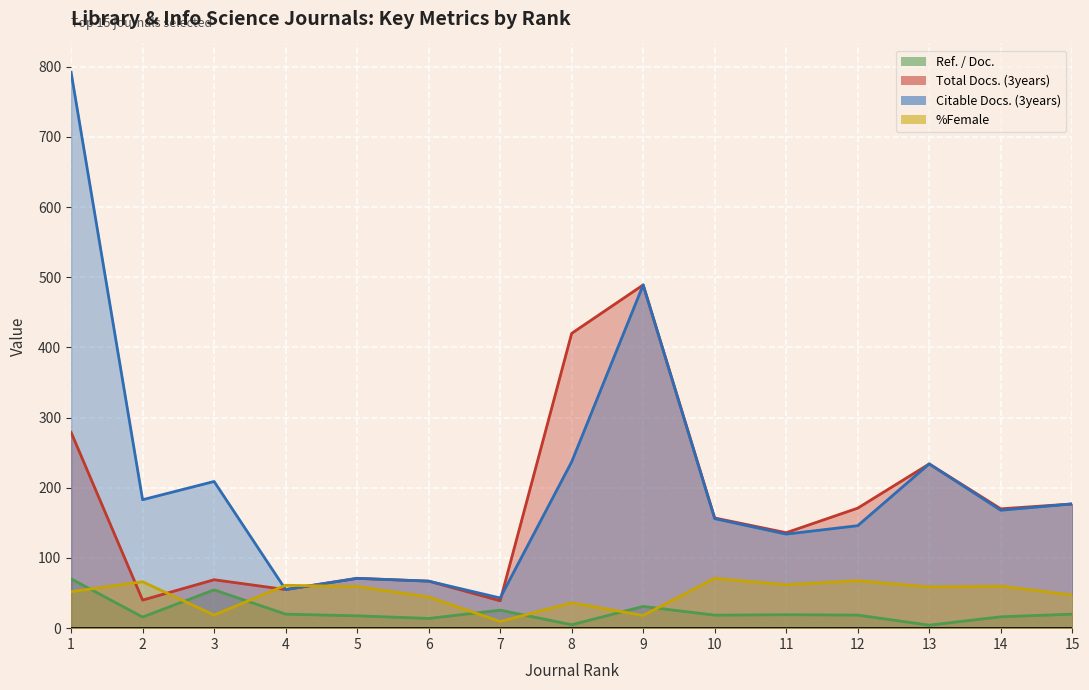

What is the difference between the maximum and second lowest values in the Total Docs. (3years) series?

449.0